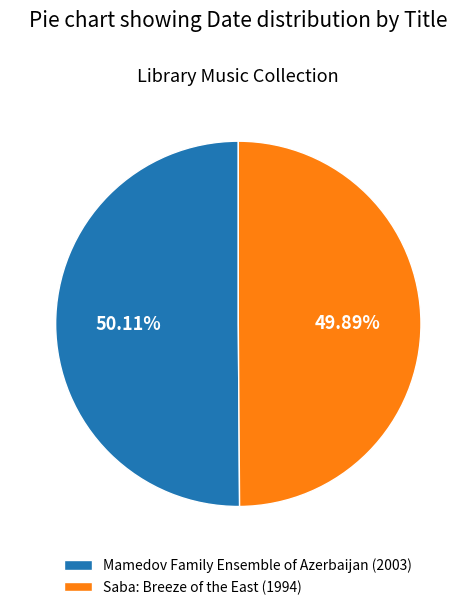

To the nearest percent, what percentage of the pie is Saba: Breeze of the East?

50%